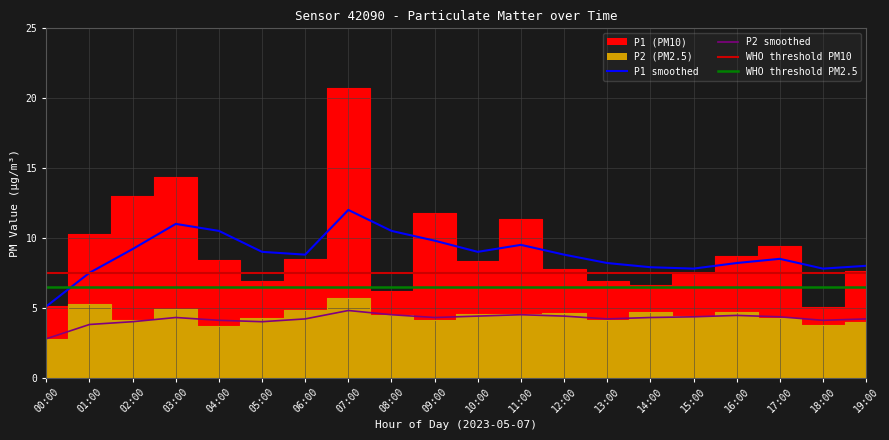

Between 12:00 and 05:00, which is larger?

05:00